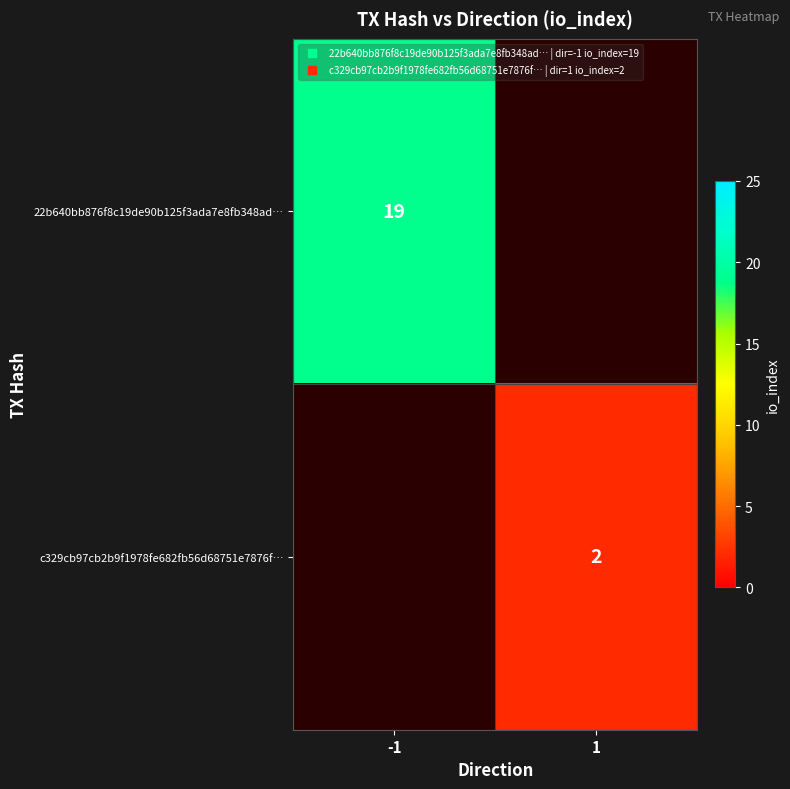

At which label is 22b640bb876f8c19de90b125f3ada7e8fb348ad… closest to 19?

-1